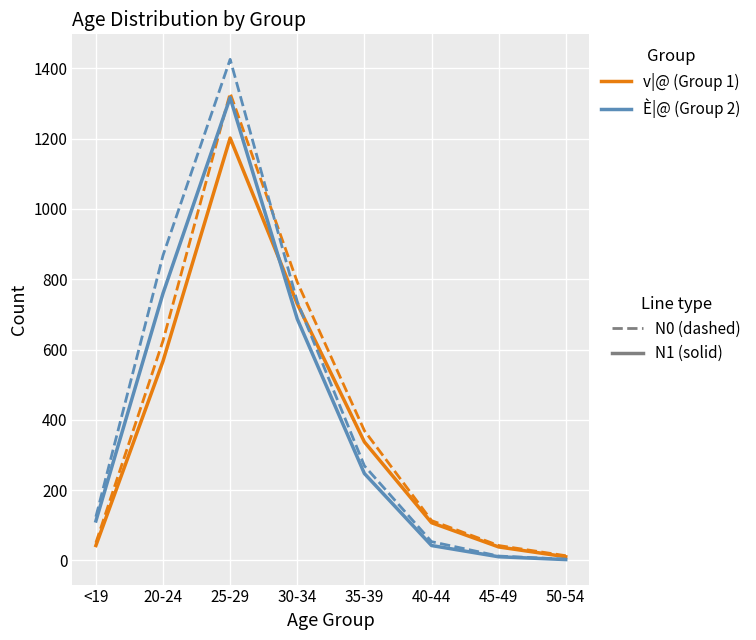

At which category is the sum across all series the highest?

25-29